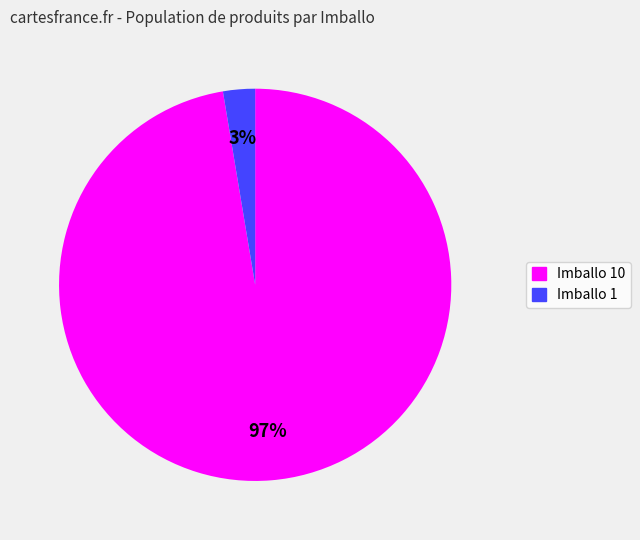

Does any single category account for the majority?

Yes